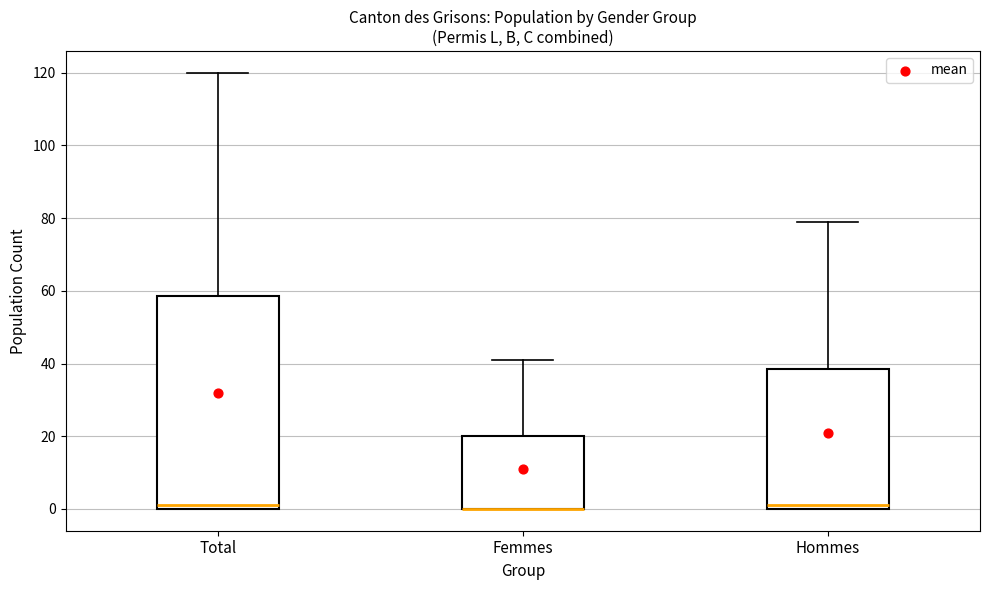

Where is the upper edge of the box for Hommes on the y-axis? The values are not printed on the chart, so give them approximately, as read against the axis.

38